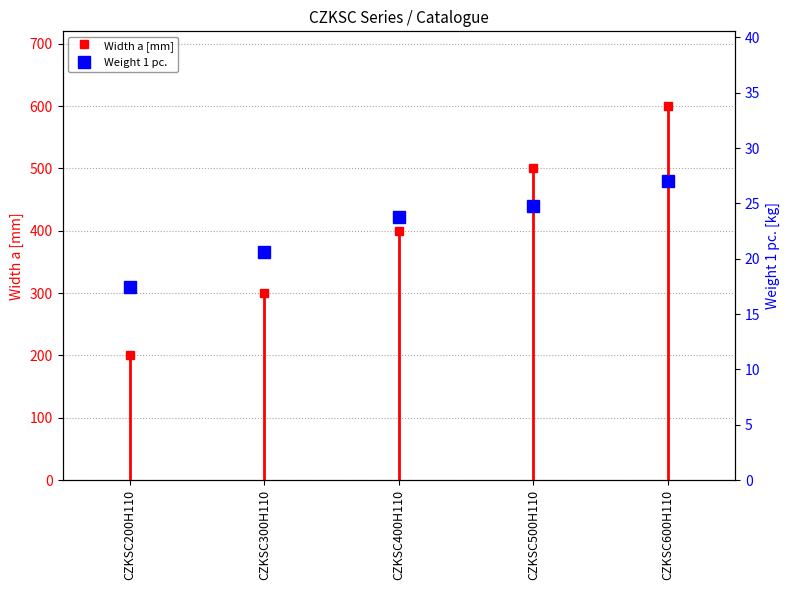

True or false: there are more than 2 points higher than both neighbors.

False